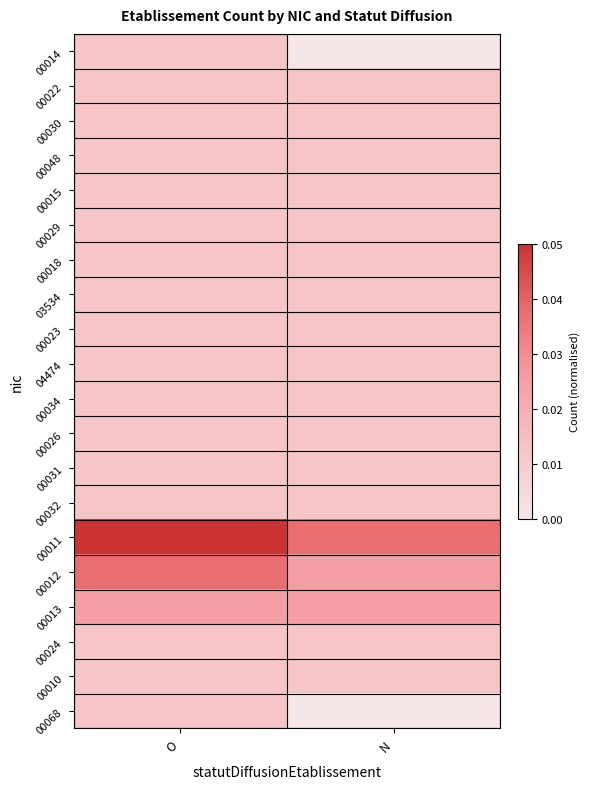

Between O and N, which series saw the biggest shift?

00012